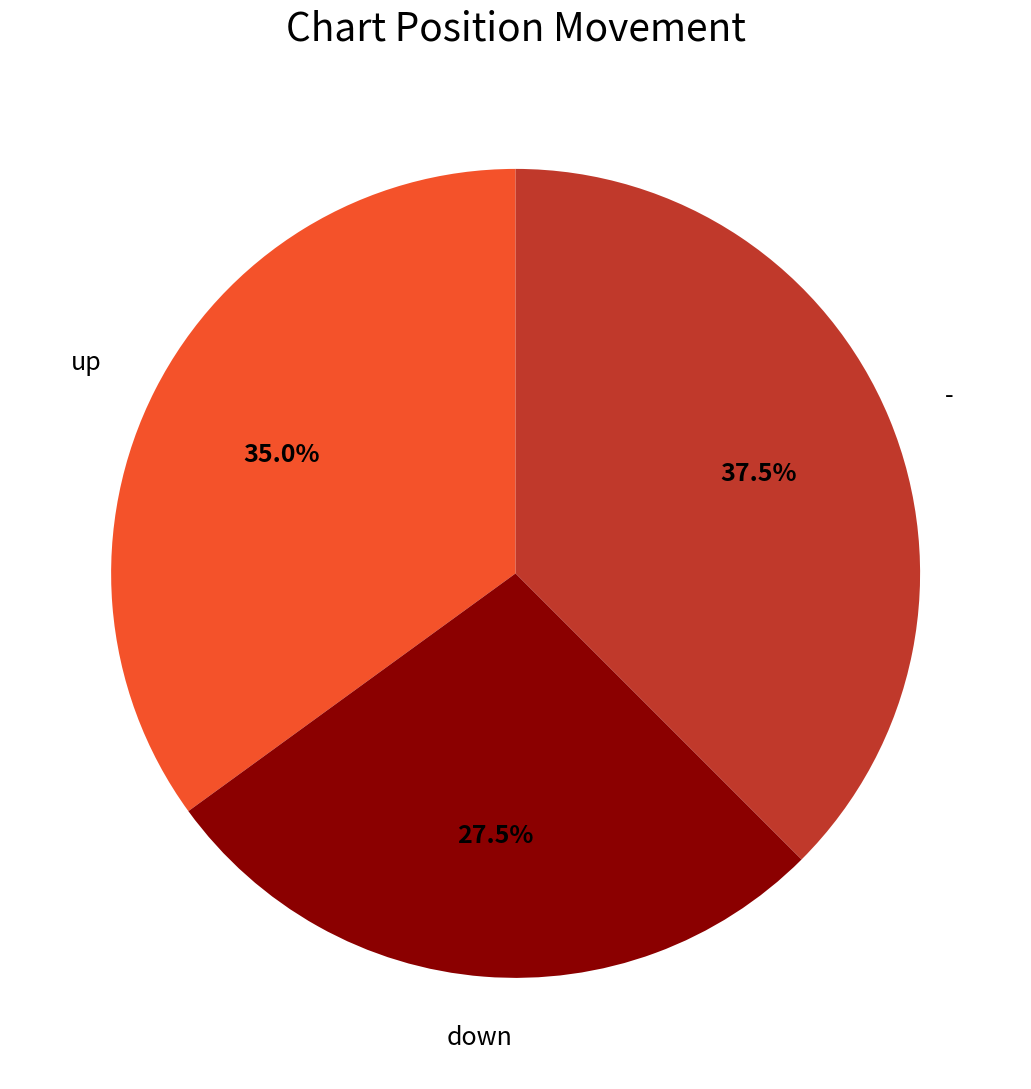

Is there a majority slice in this chart?

No